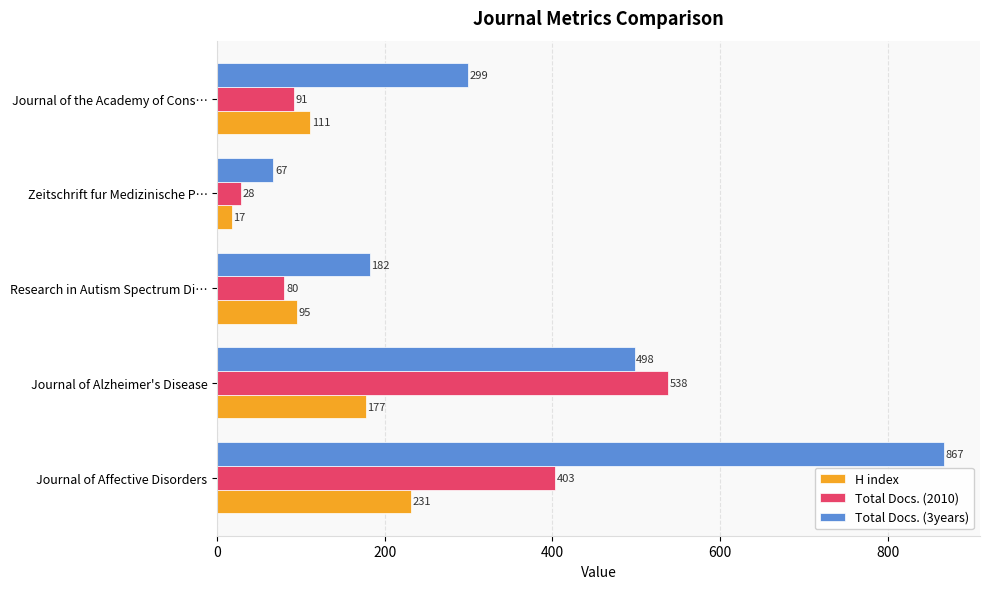

At which category does the chart reach its peak across all series?

Journal of Affective Disorders